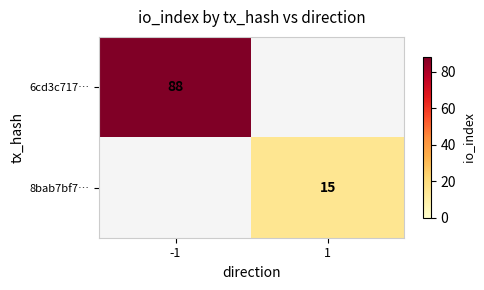

How many series are shown in this chart?

2